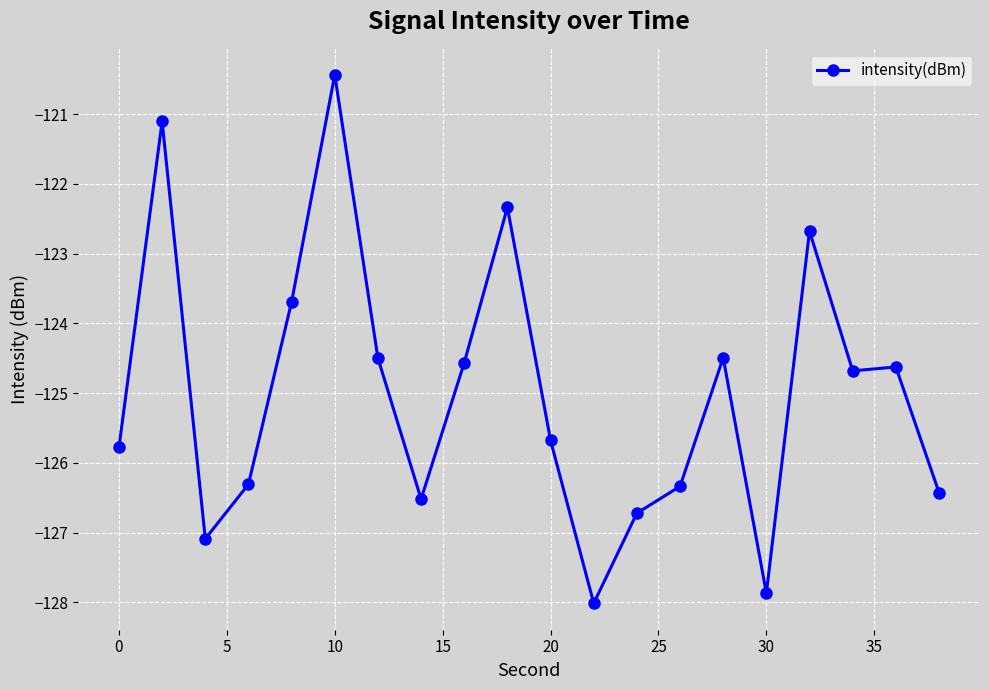

What is the smallest value displayed?

-128.0